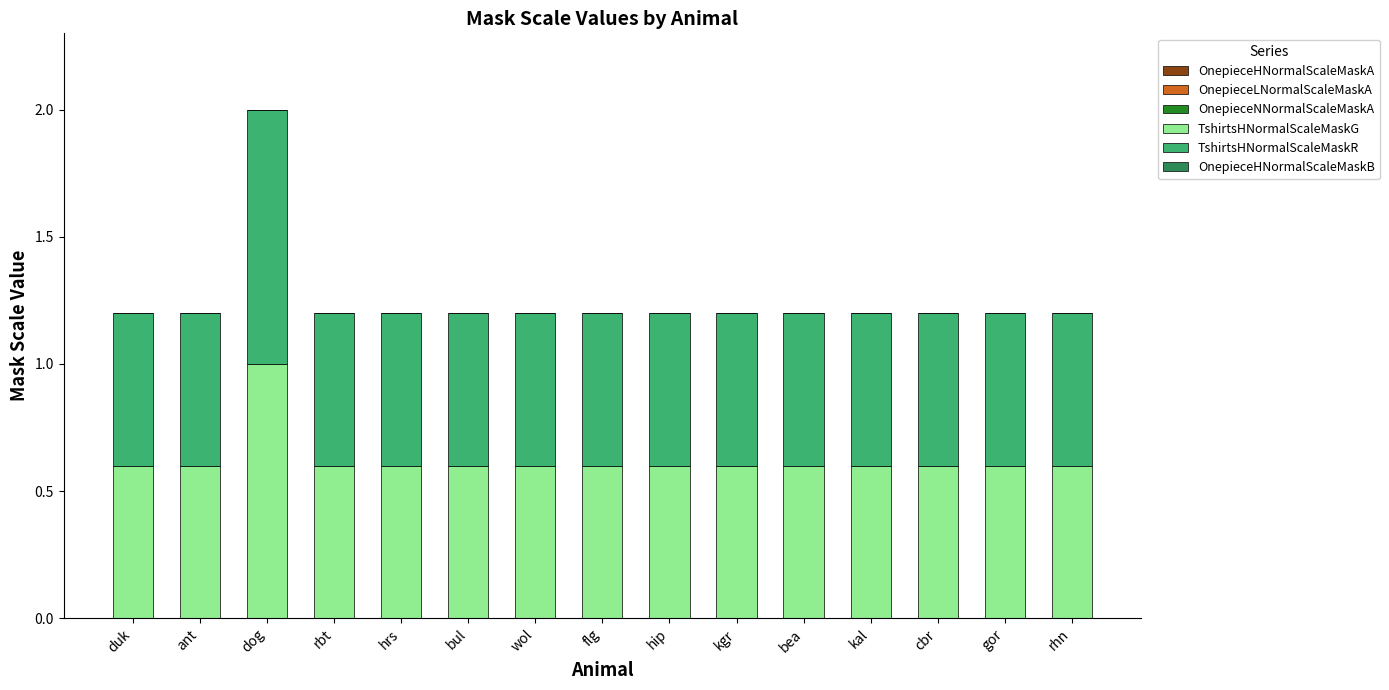

What is the total value across all series at hrs?

1.2